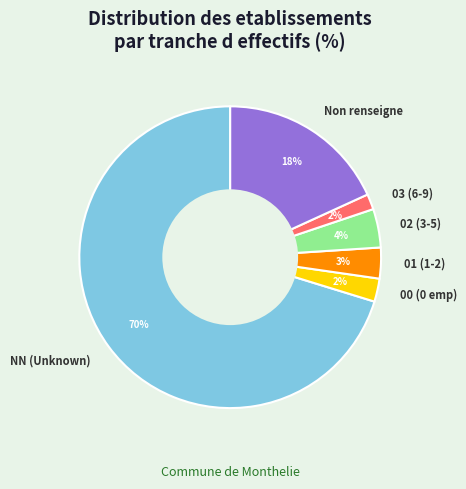

Which has a higher value, NN (Unknown) or 03 (6-9)?

NN (Unknown)